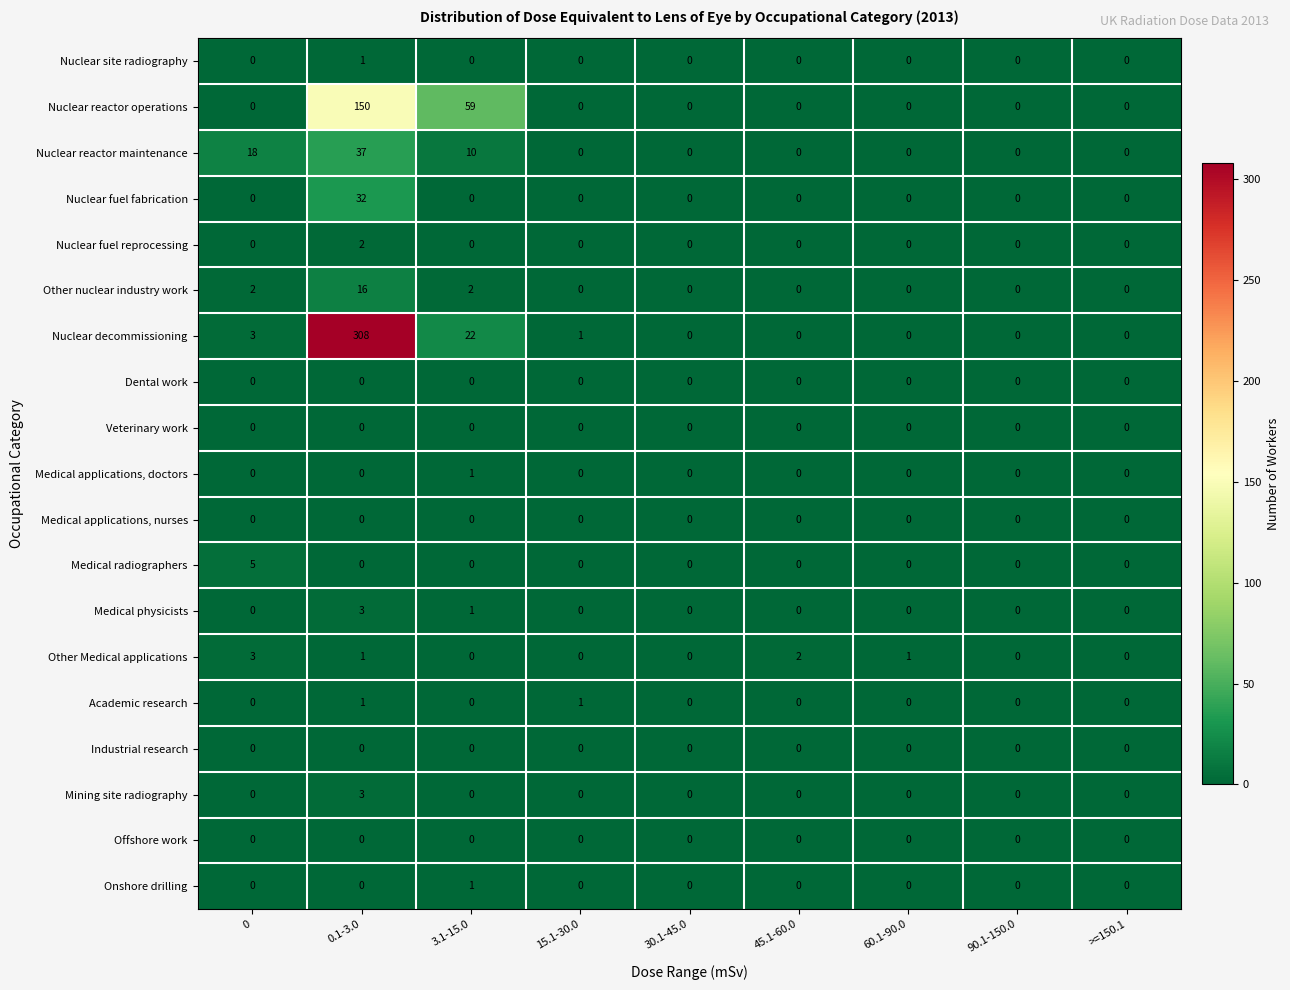

The Other nuclear industry work series shows 0 at 45.1-60.0. True or false?

True